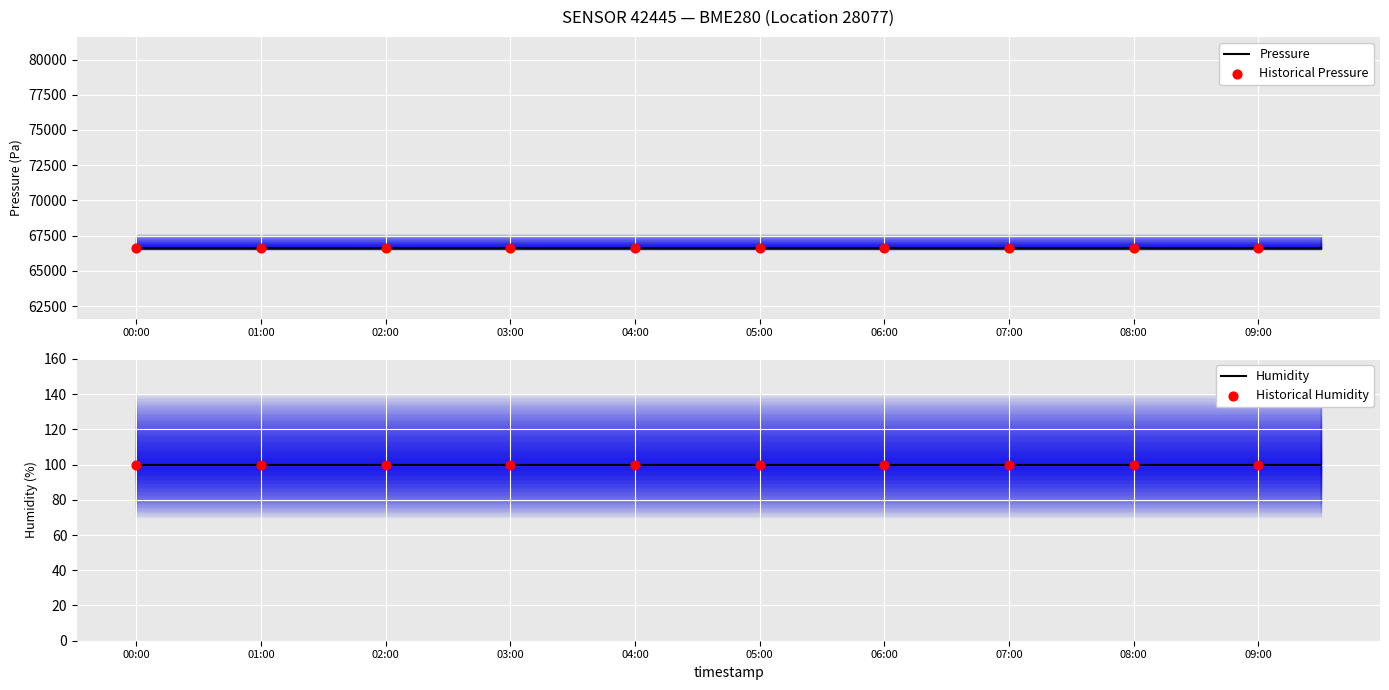

What is the total value across all series at 01:30?

66707.4